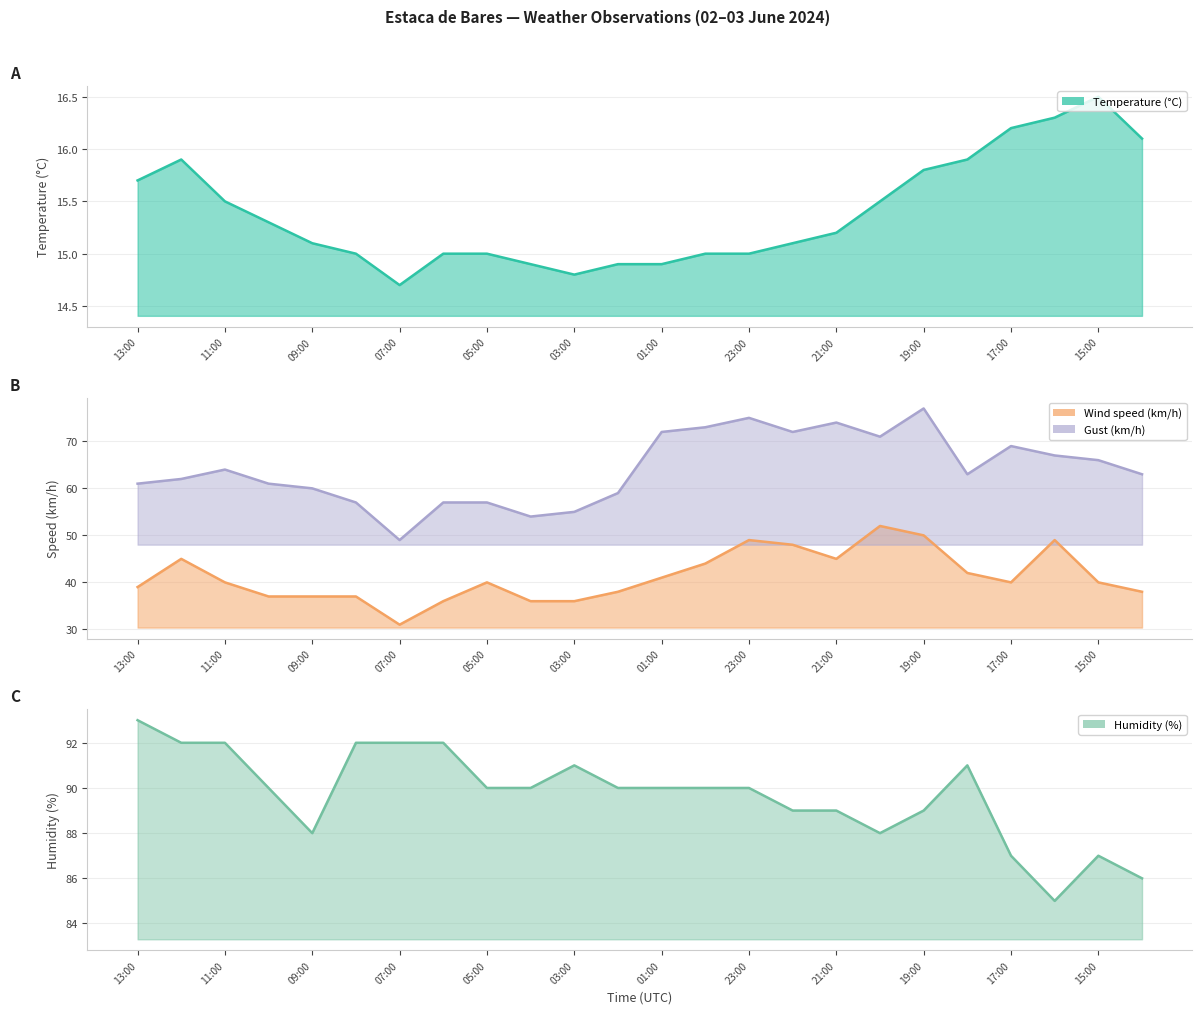

Rank the series at 02:00 from lowest to highest value.

Temperature (°C), Wind speed (km/h), Gust (km/h), Humidity (%)